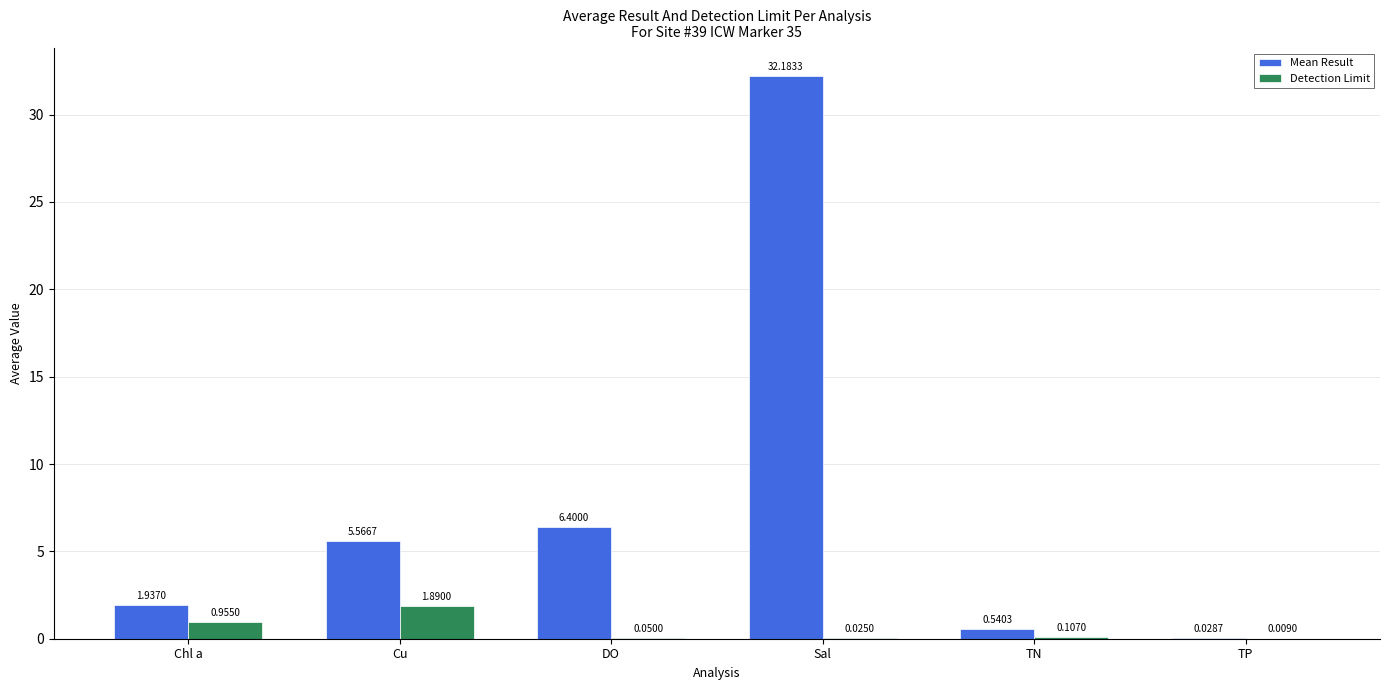

Between Sal and TP, which series saw the biggest shift?

Mean Result